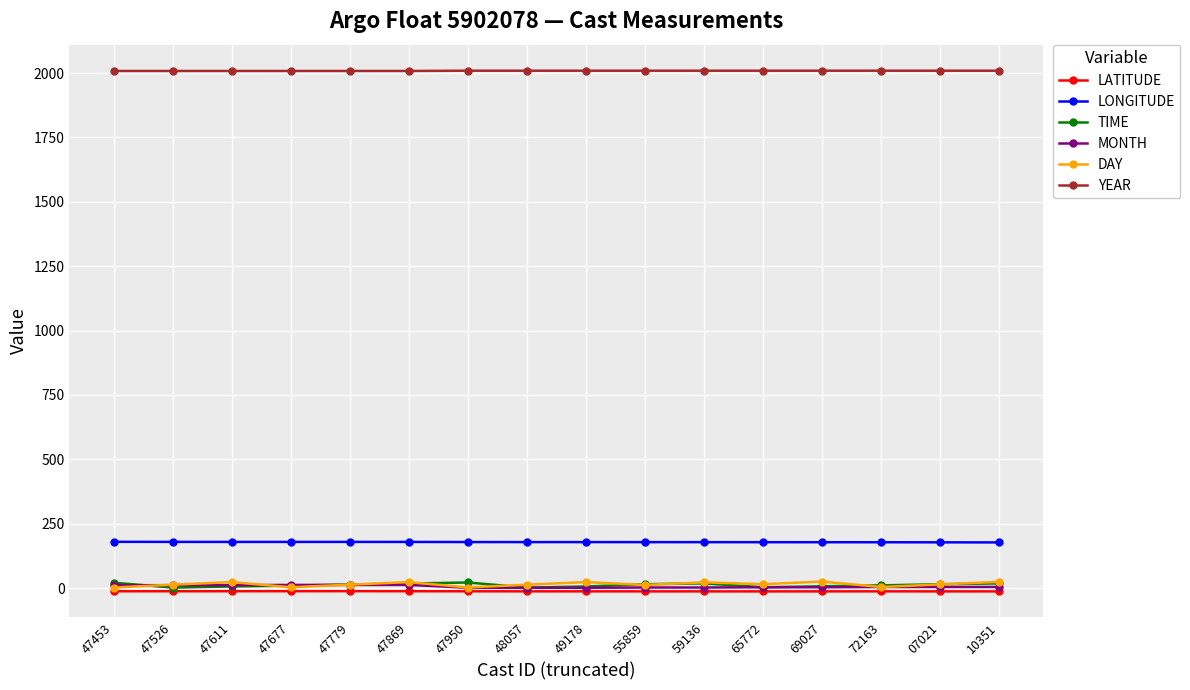

What is the difference between the LATITUDE values at 47869 and 10351?

0.7